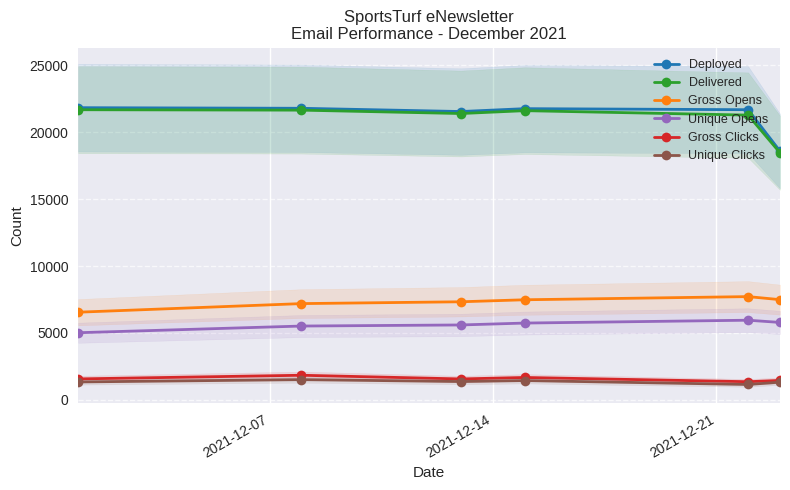

How many values in the Gross Clicks series are below 1556?

3